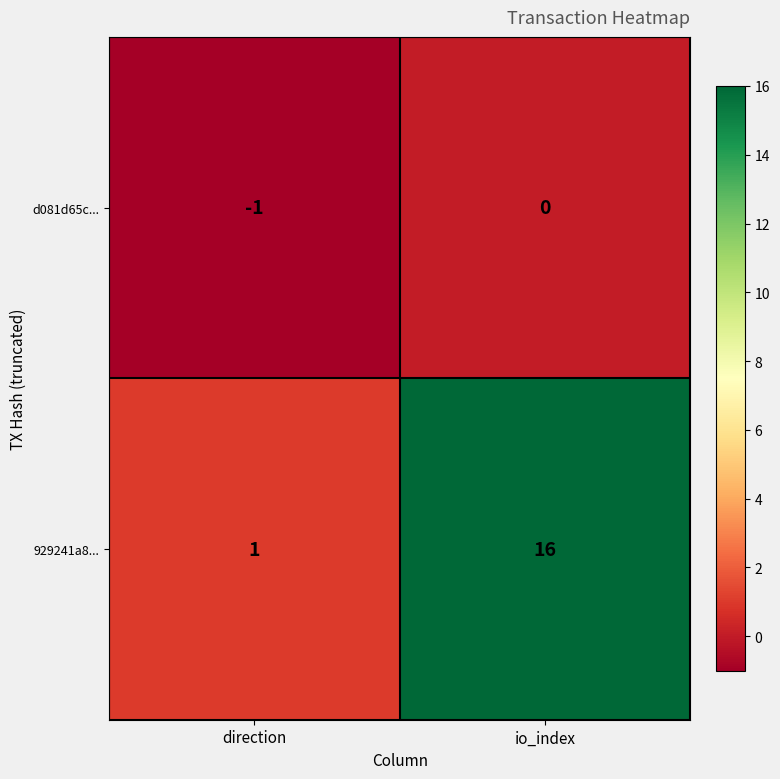

What is the difference between the 929241a8... values at io_index and direction?

15